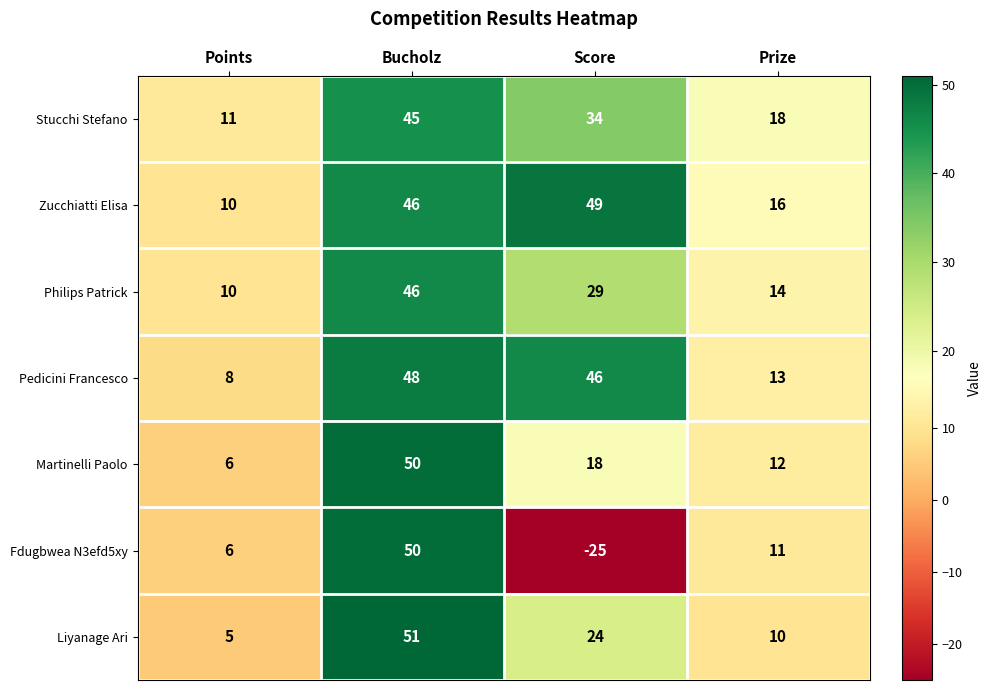

How many values in the Liyanage Ari series are below 24?

2